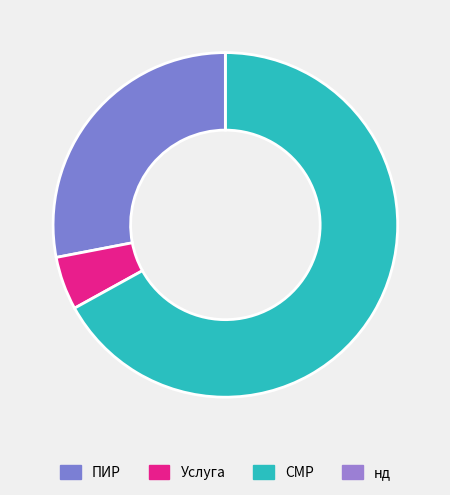

Which slice represents more than half of the pie?

СМР